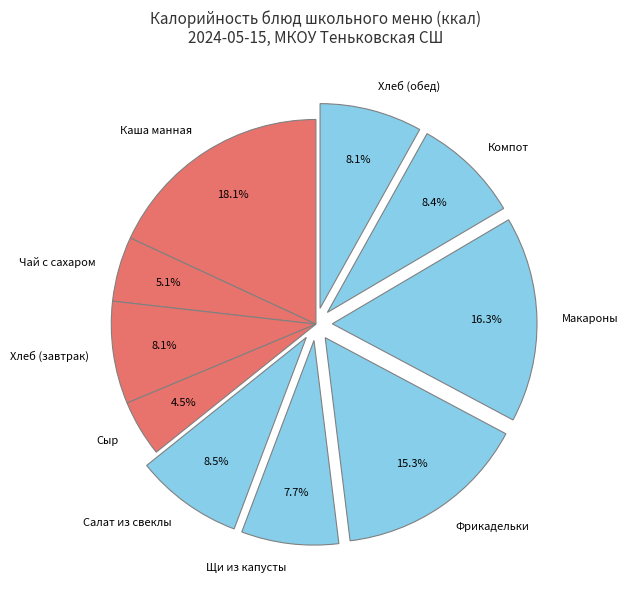

The Хлеб (завтрак) slice represents 8% of the pie. True or false?

True